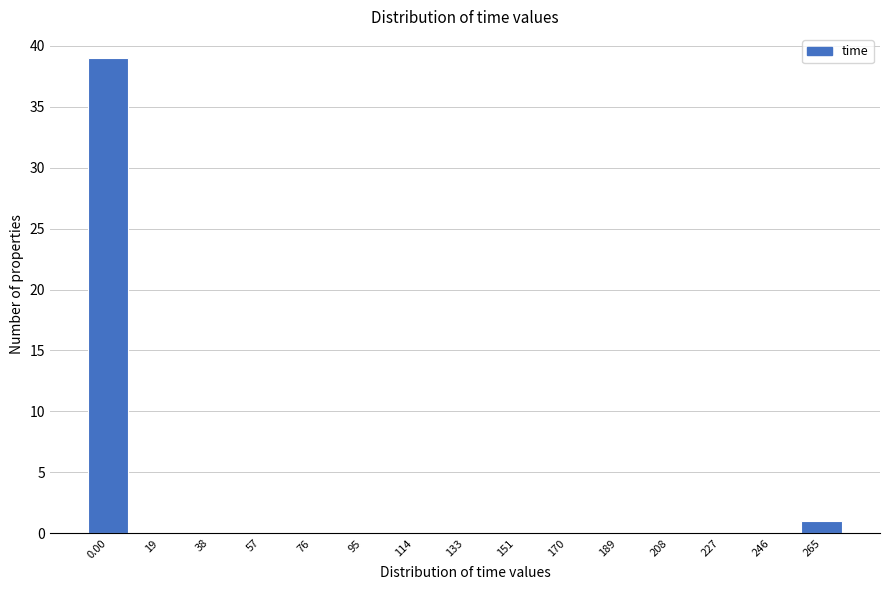

Reading left to right, what are all the values shown in this chart?

0.00=39	19=0	38=0	57=0	76=0	95=0	114=0	133=0	151=0	170=0	189=0	208=0	227=0	246=0	265=1